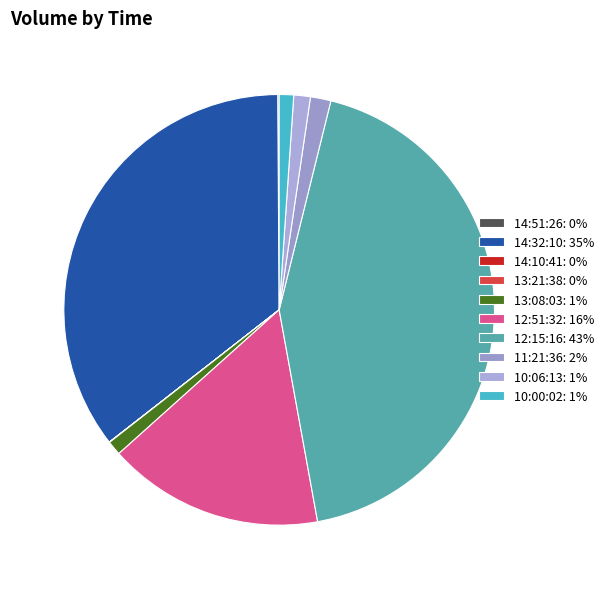

True or false: 10:00:02 accounts for 11% of the total.

False